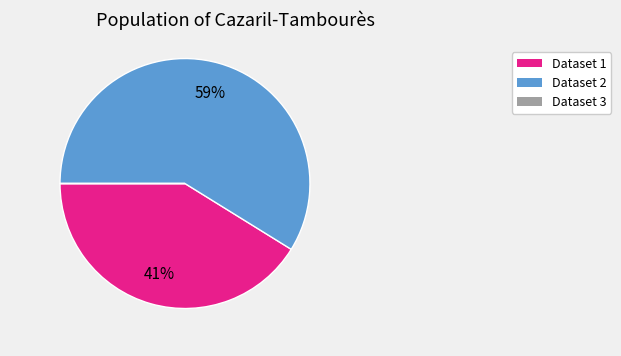

Is there any slice that represents more than half of the pie?

Yes